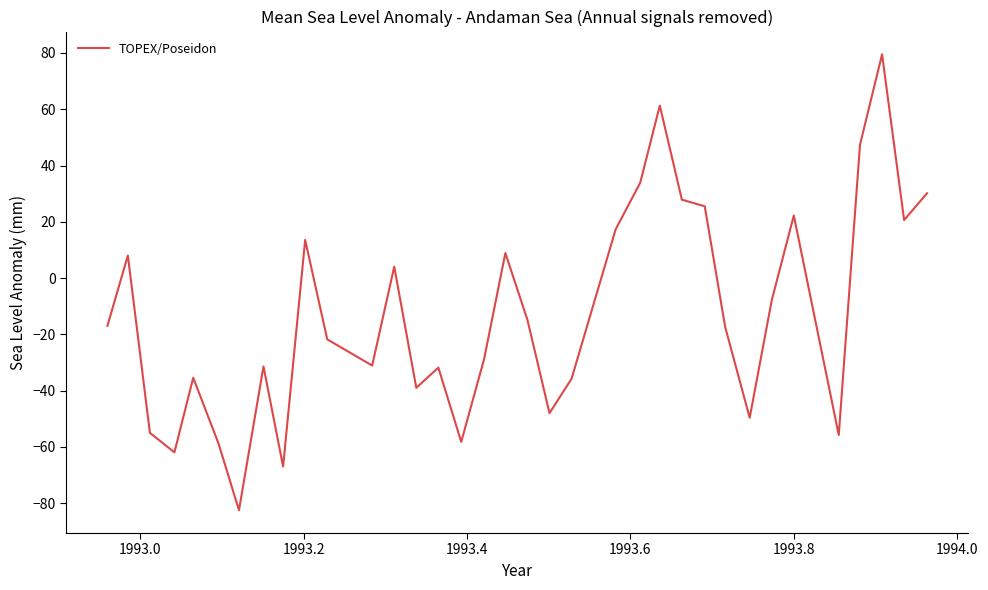

What is the smallest value displayed?

-82.5